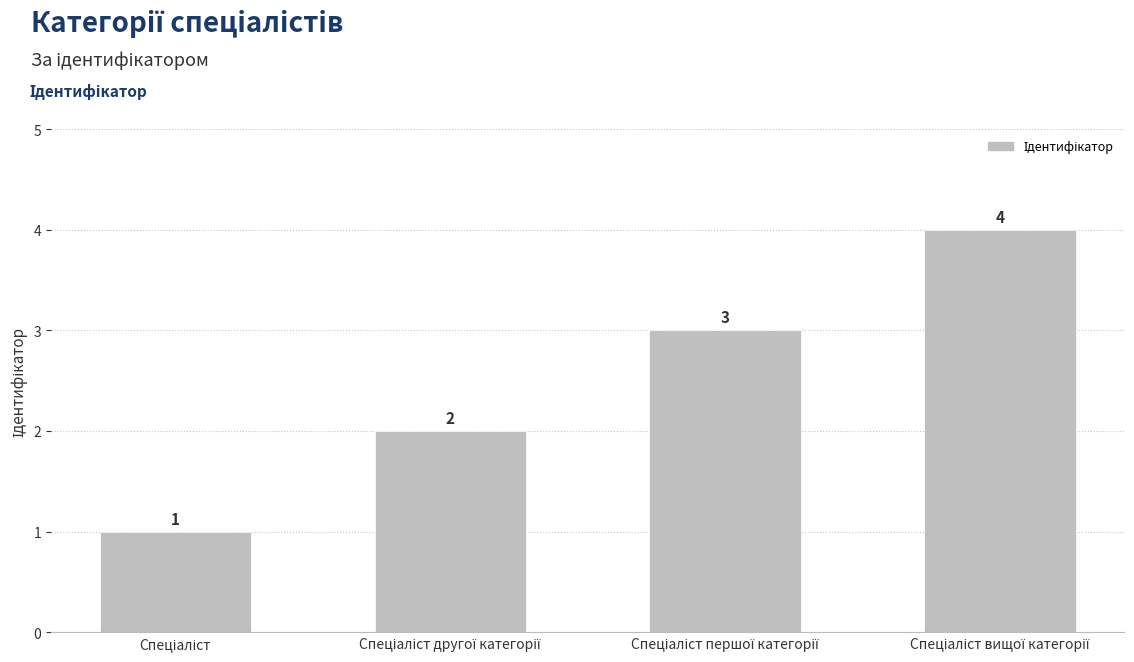

What is the difference between the maximum and minimum values?

3